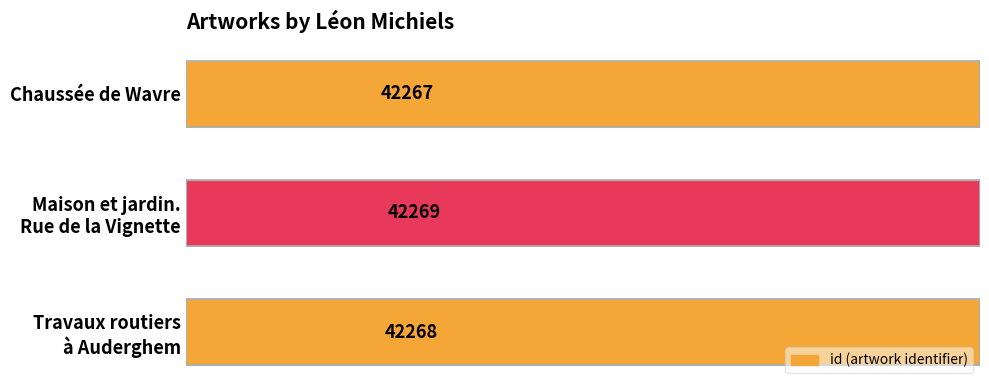

Count the values in the range 42267 to 42269.

3